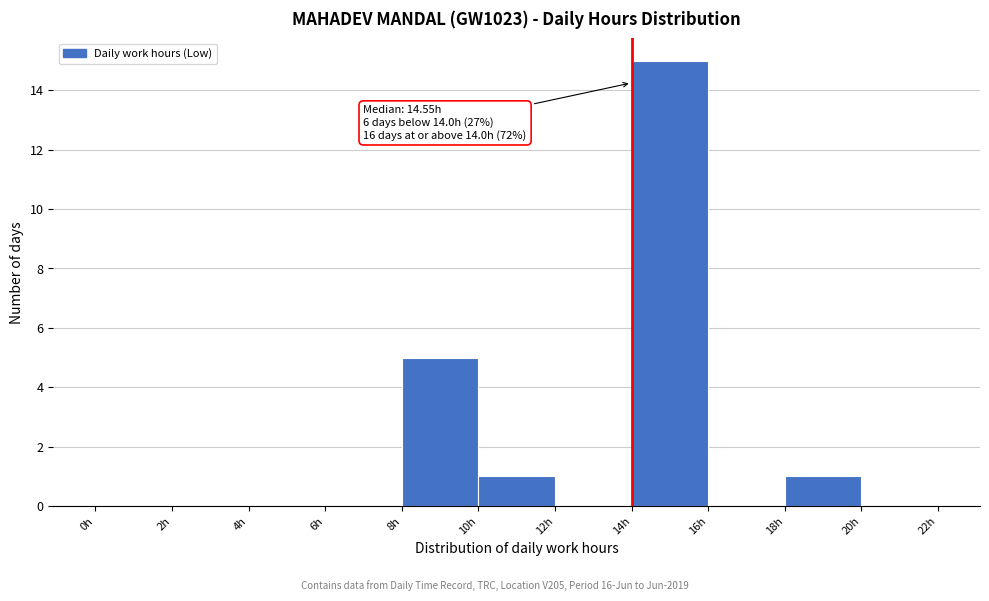

Which range on the x-axis has the tallest bar?

14 to 16